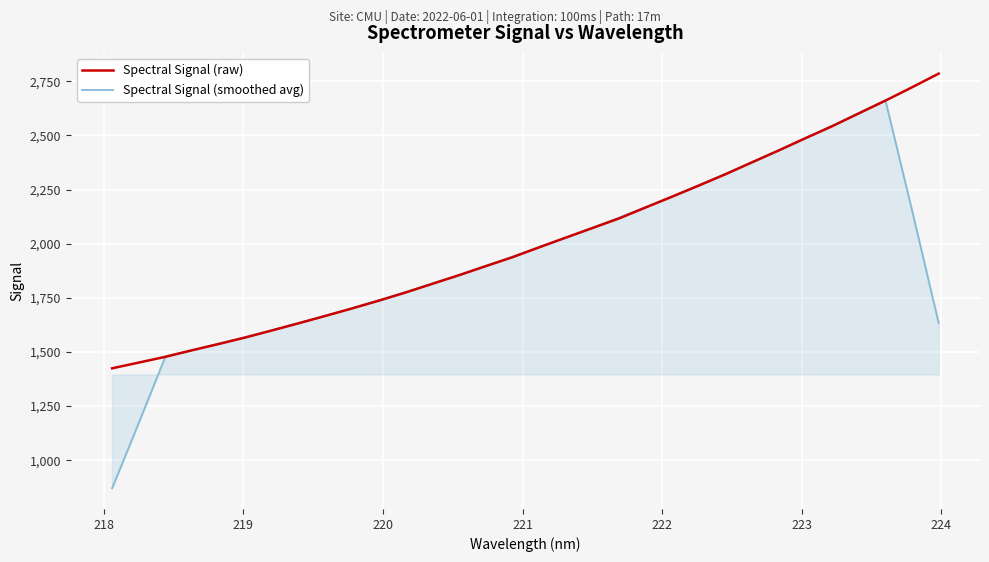

List the series in order of their peak value, lowest first.

Spectral Signal (smoothed avg), Spectral Signal (raw)